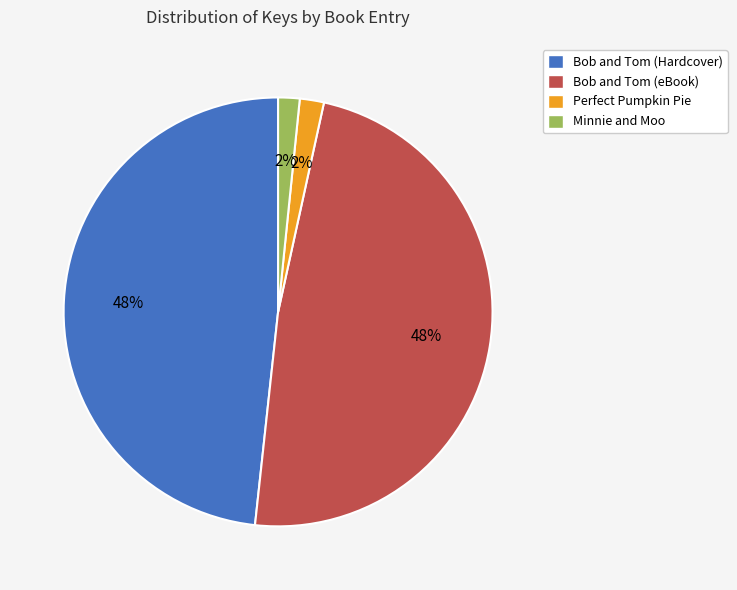

To the nearest percent, what is the combined percentage of Minnie and Moo and Bob and Tom (eBook)?

50%